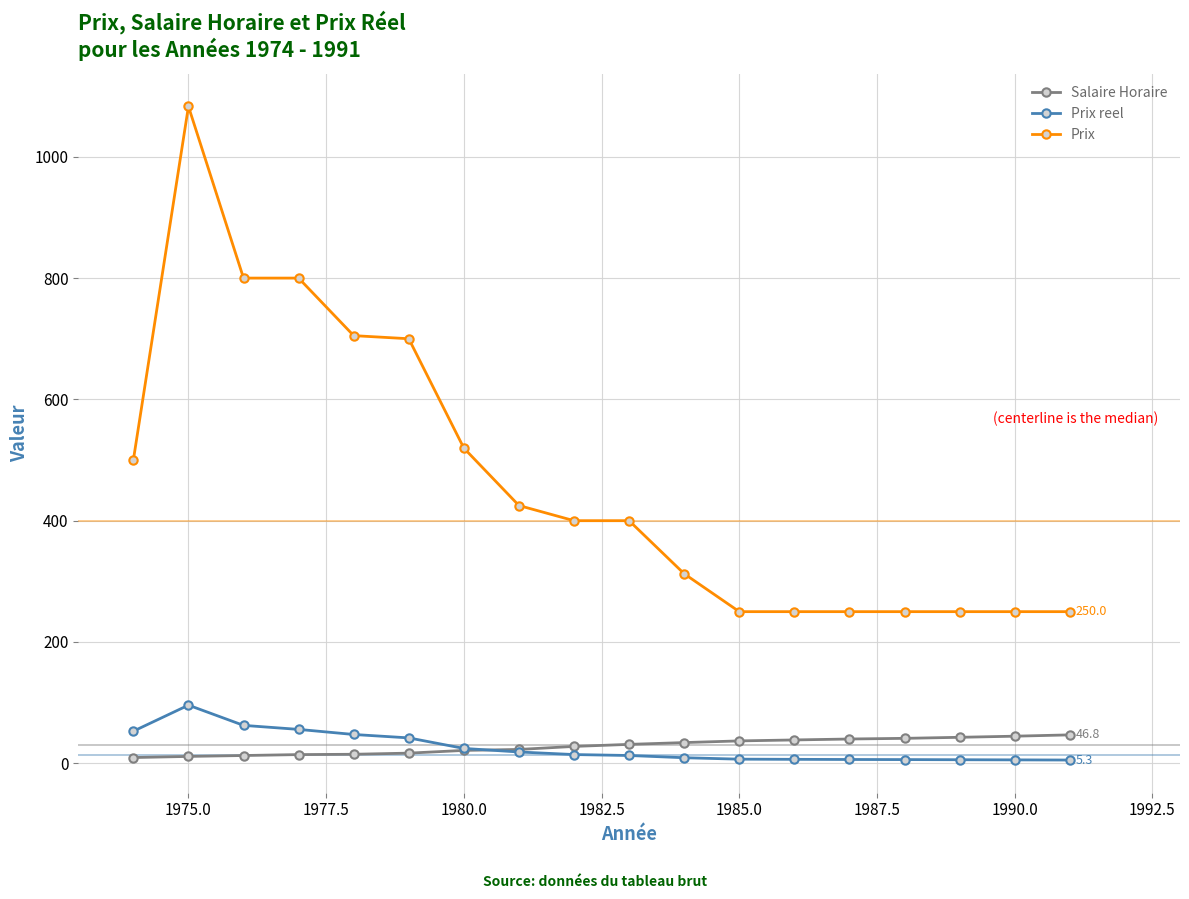

List the series in order of their peak value, lowest first.

Salaire Horaire, Prix reel, Prix